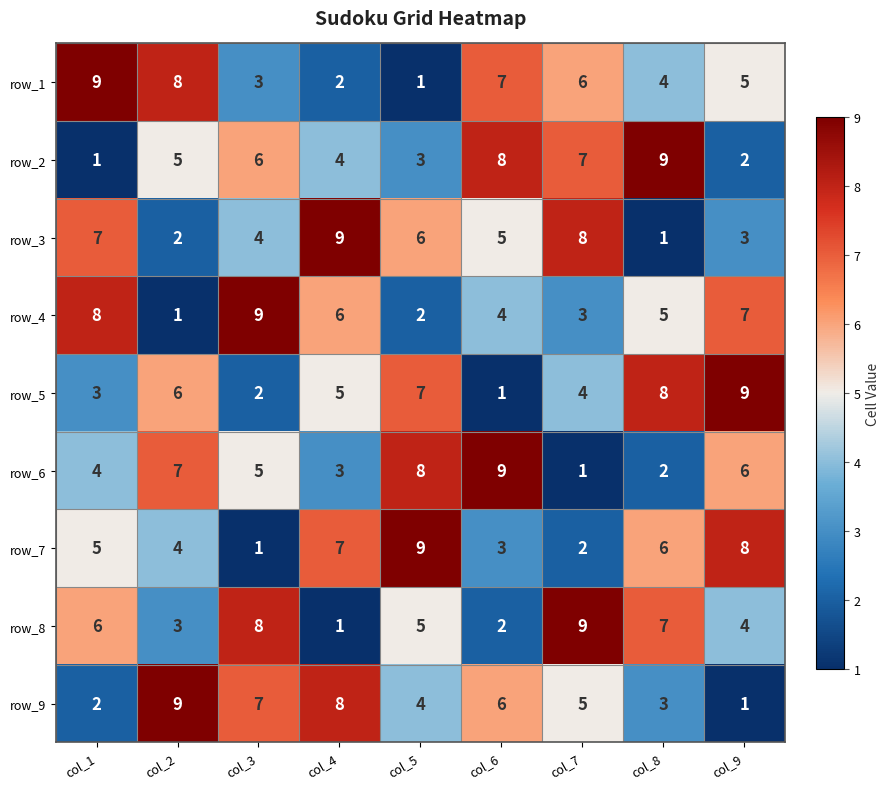

Is it true that row_6 equals 4 at col_1?

True